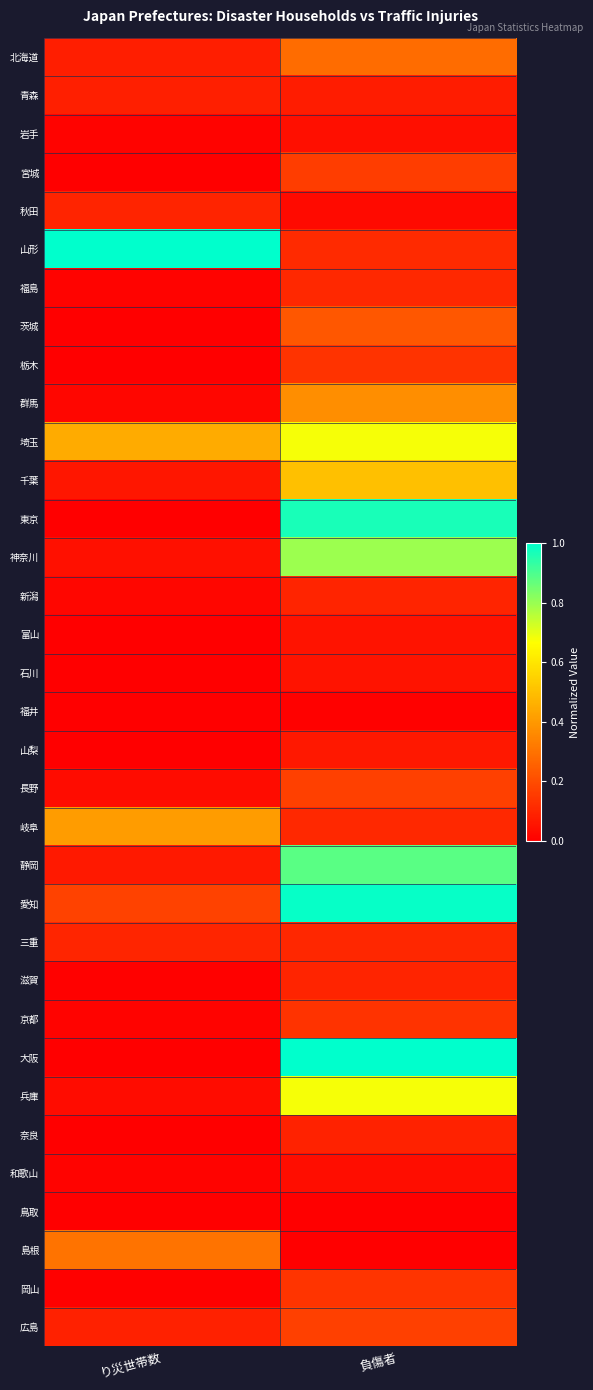

How many categories are shown in the chart?

2